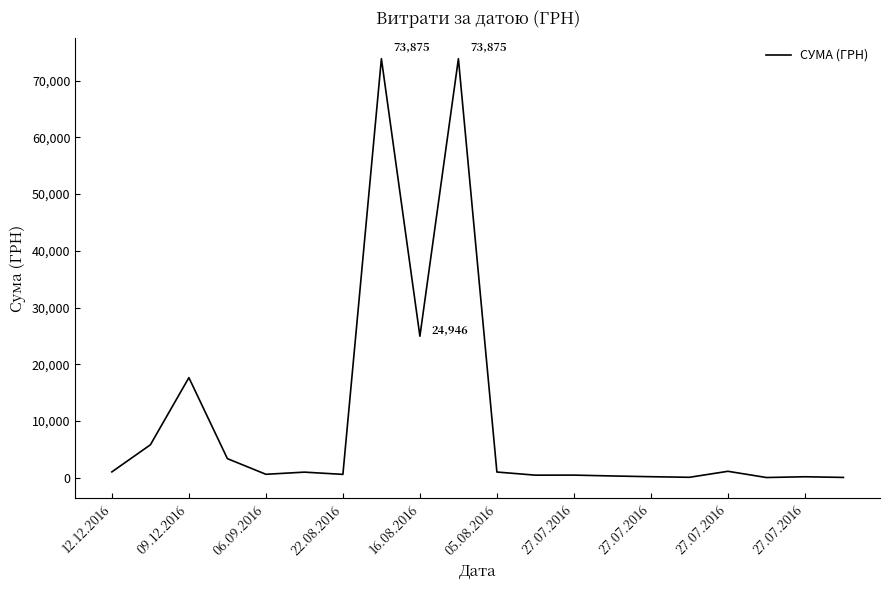

What is the maximum value shown in the chart?

73874.9